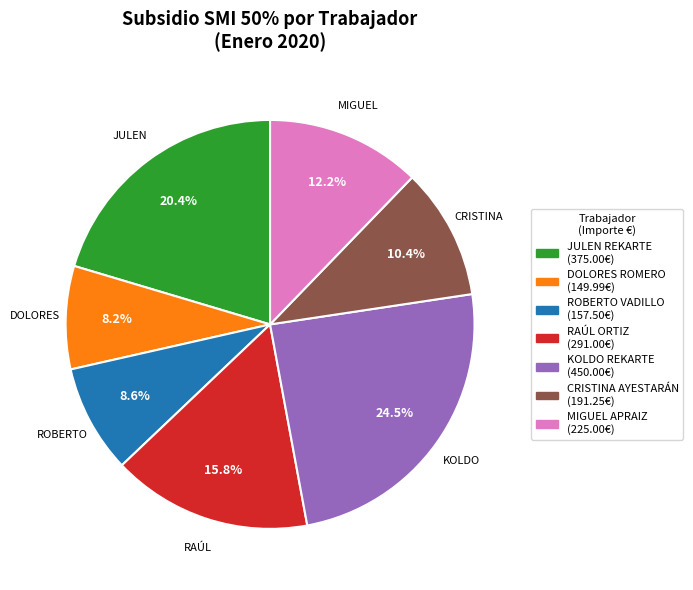

Does any single category account for the majority?

No